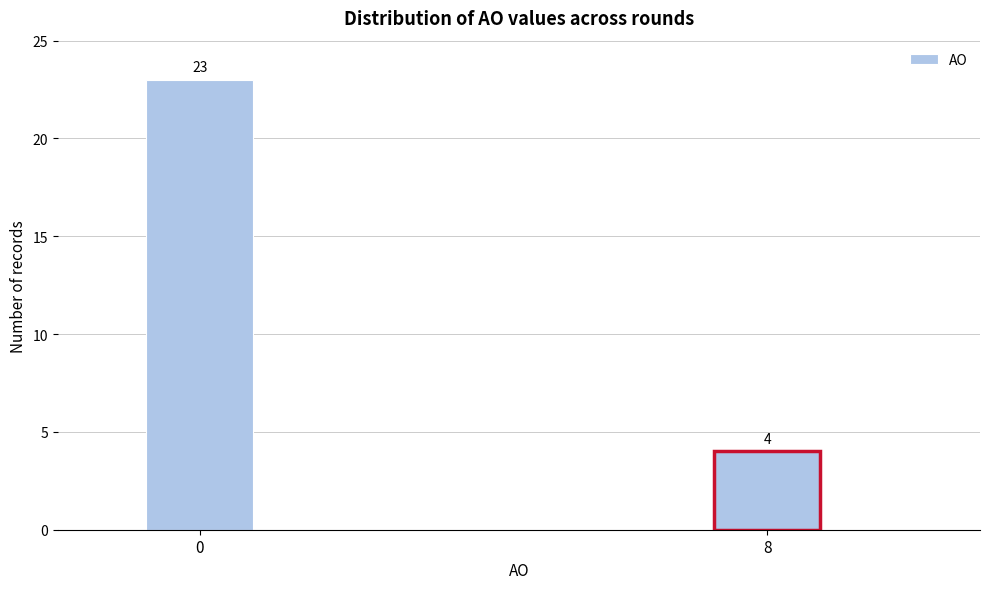

Reading left to right, what are all the values shown in this chart?

23	4